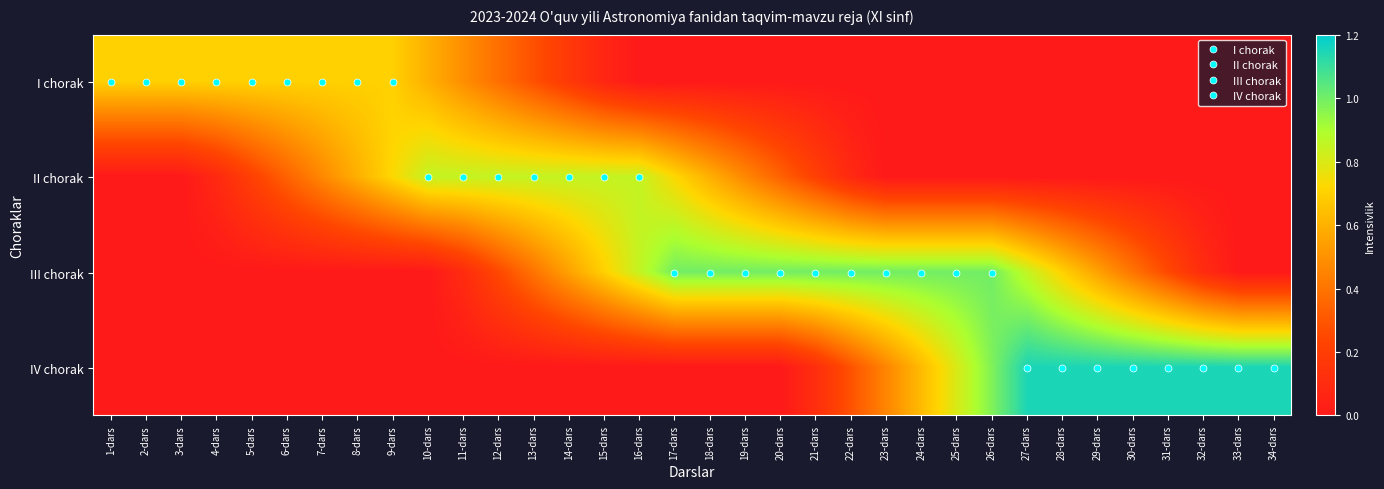

At how many categories does at least one series exceed 0?

34